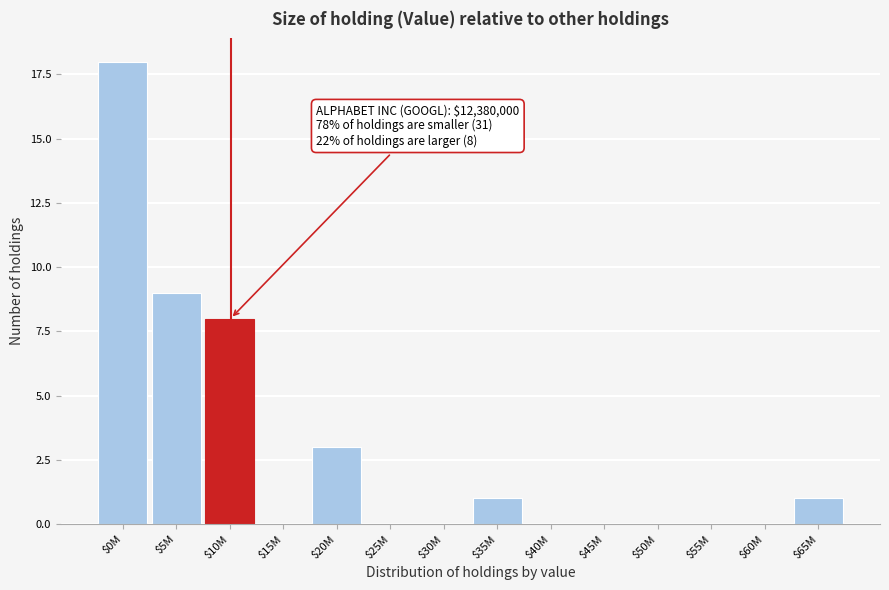

What is the greatest value displayed?

18